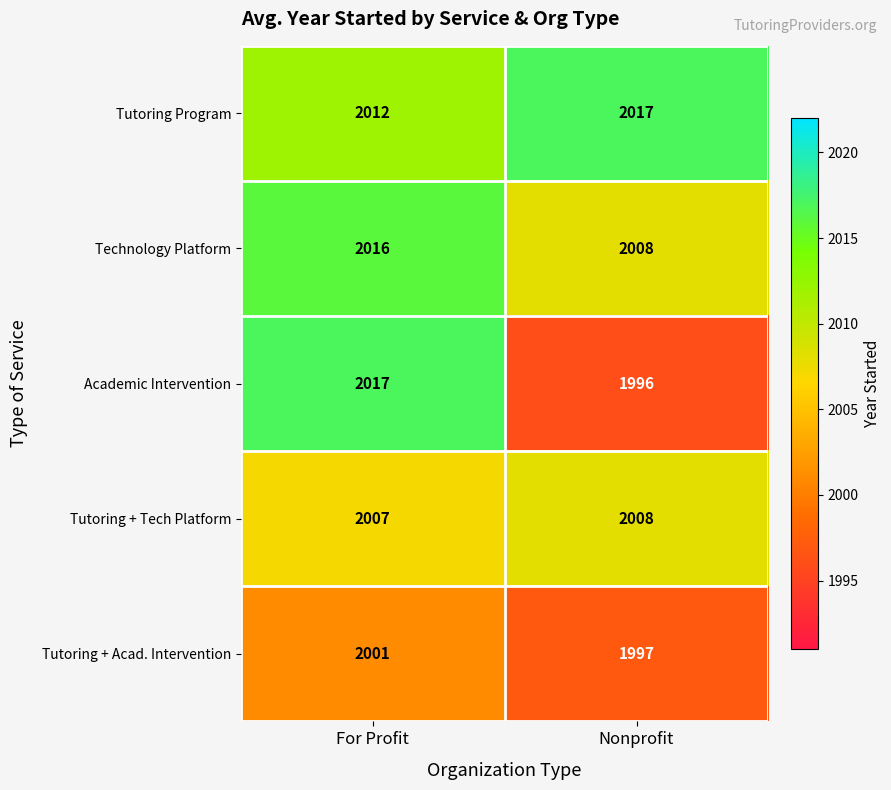

What is the difference between the maximum and minimum values in the Academic Intervention series?

21